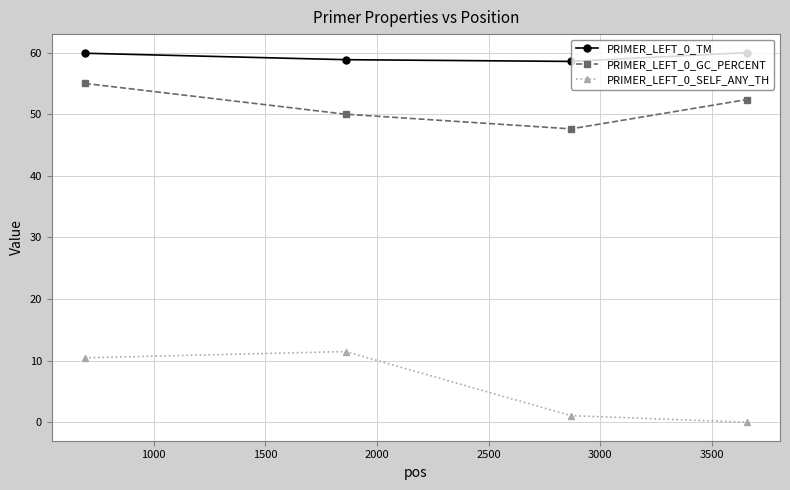

What is the maximum value for PRIMER_LEFT_0_TM?

60.0